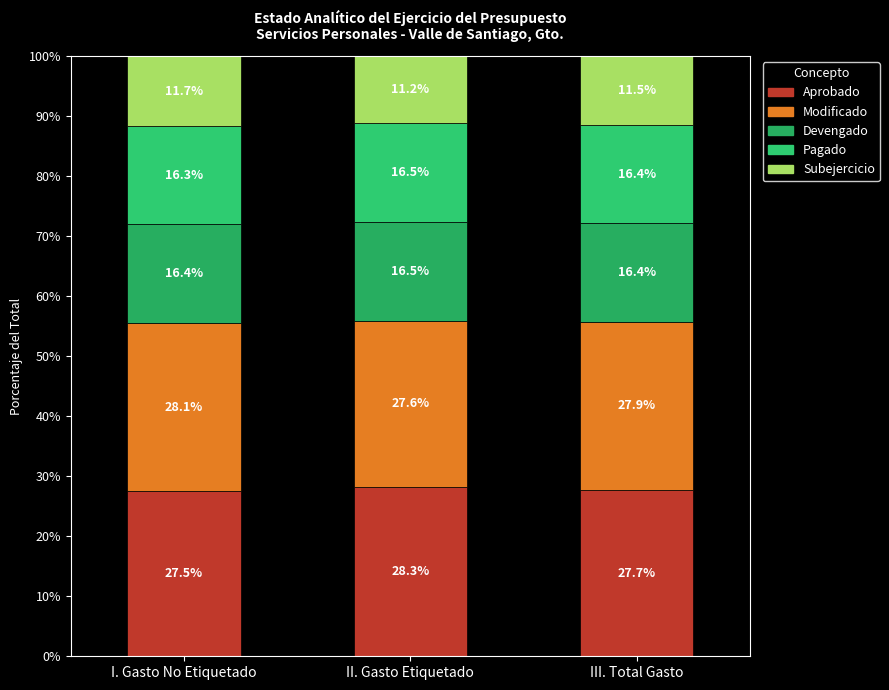

What are all the series names shown in the legend?

Aprobado, Modificado, Devengado, Pagado, Subejercicio